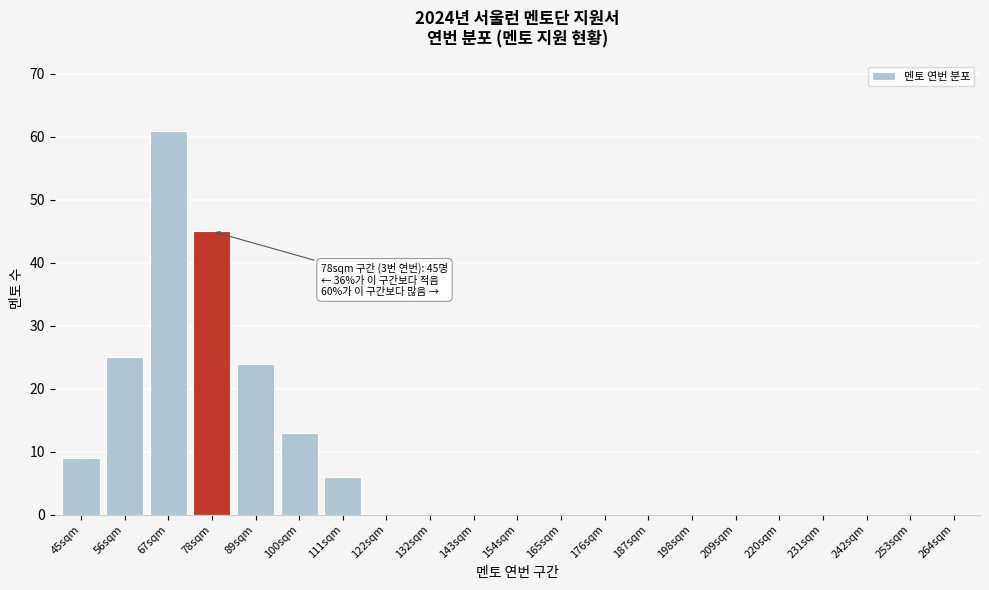

Reading left to right, extract all data points from this chart.

45sqm=9	56sqm=25	67sqm=61	78sqm=45	89sqm=24	100sqm=13	111sqm=6	122sqm=0	132sqm=0	143sqm=0	154sqm=0	165sqm=0	176sqm=0	187sqm=0	198sqm=0	209sqm=0	220sqm=0	231sqm=0	242sqm=0	253sqm=0	264sqm=0